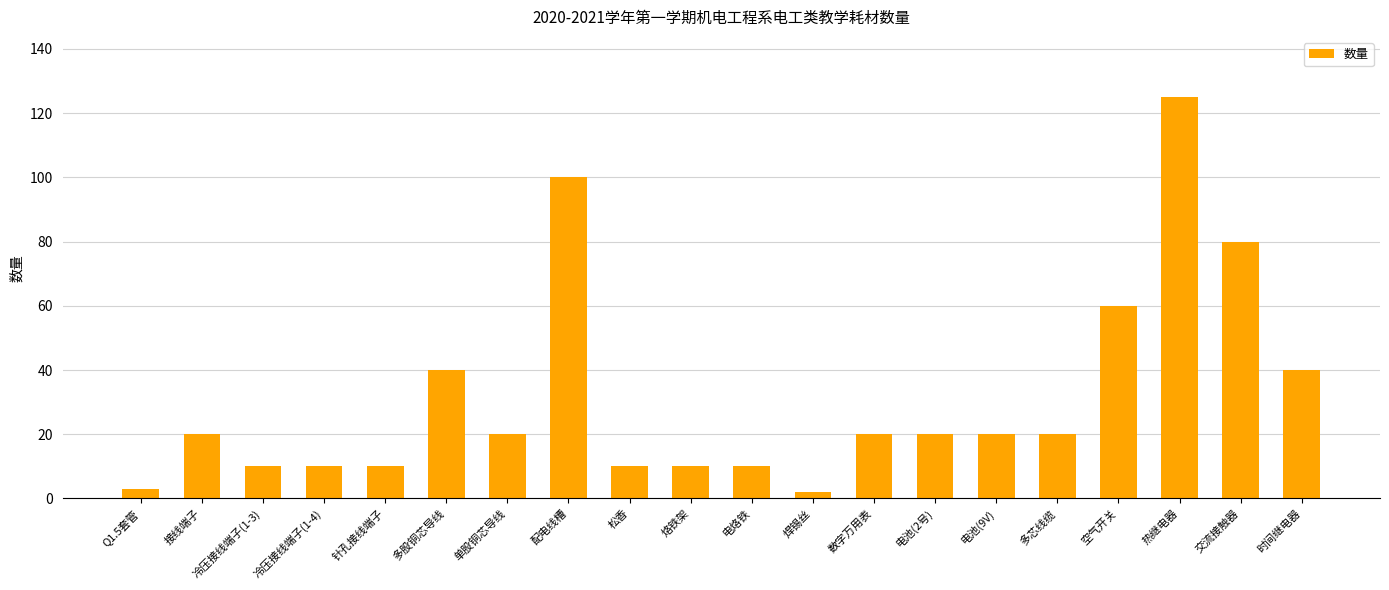

Are the bars grouped side by side (vs. stacked)?

No